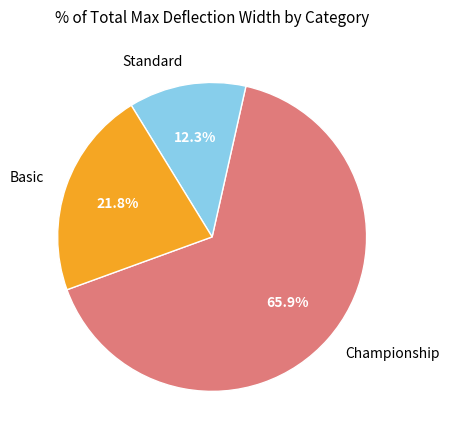

Is there any slice that represents more than half of the pie?

Yes